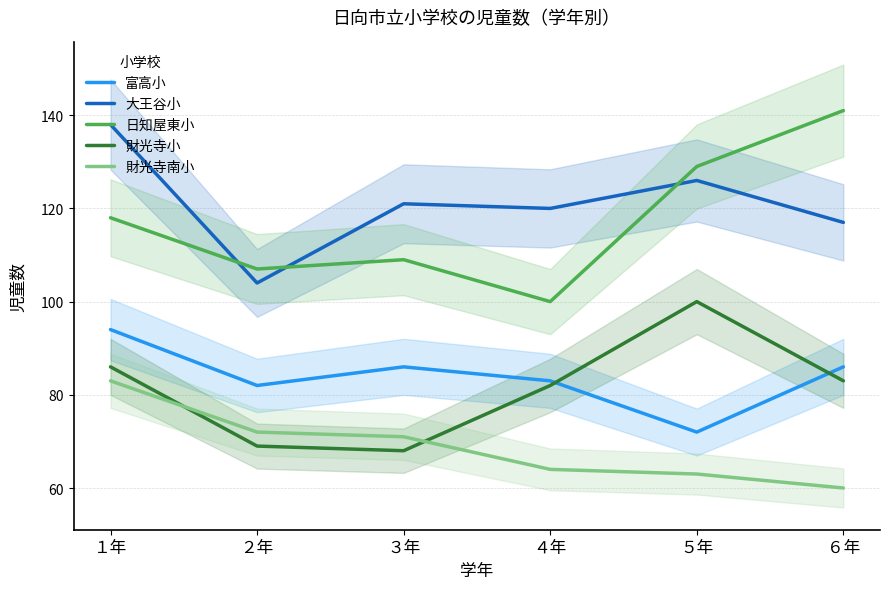

List the series in order of their peak value, lowest first.

財光寺南小, 富高小, 財光寺小, 大王谷小, 日知屋東小